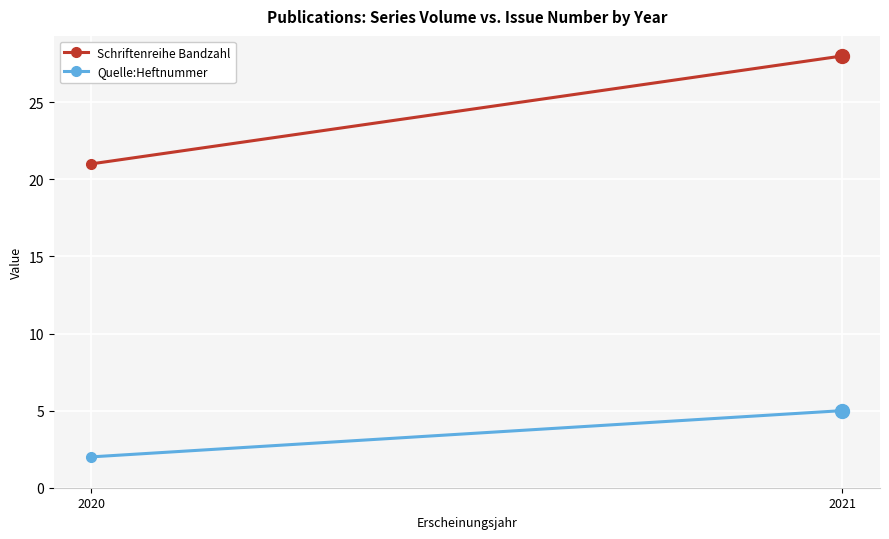

Reading left to right, what are all the values shown in this chart?

Schriftenreihe Bandzahl: 21	28
Quelle:Heftnummer: 2	5